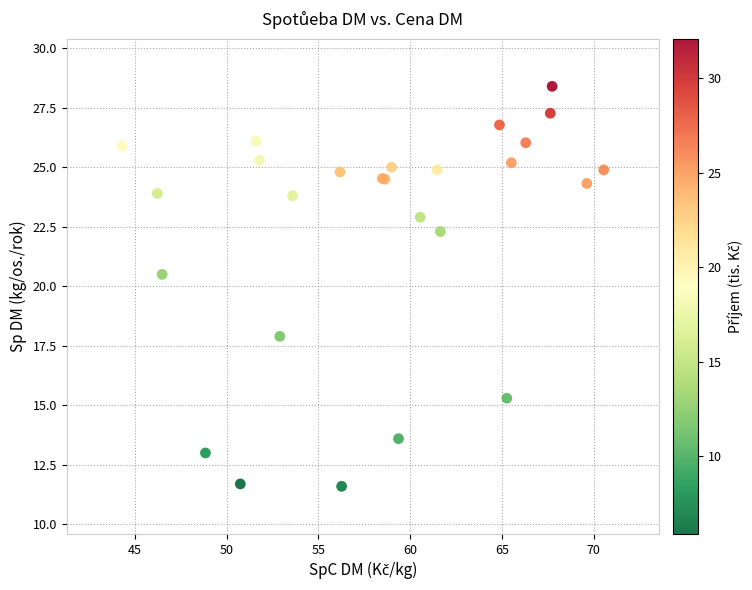

What Y value in the scatter plot is closest to 20?

20.5